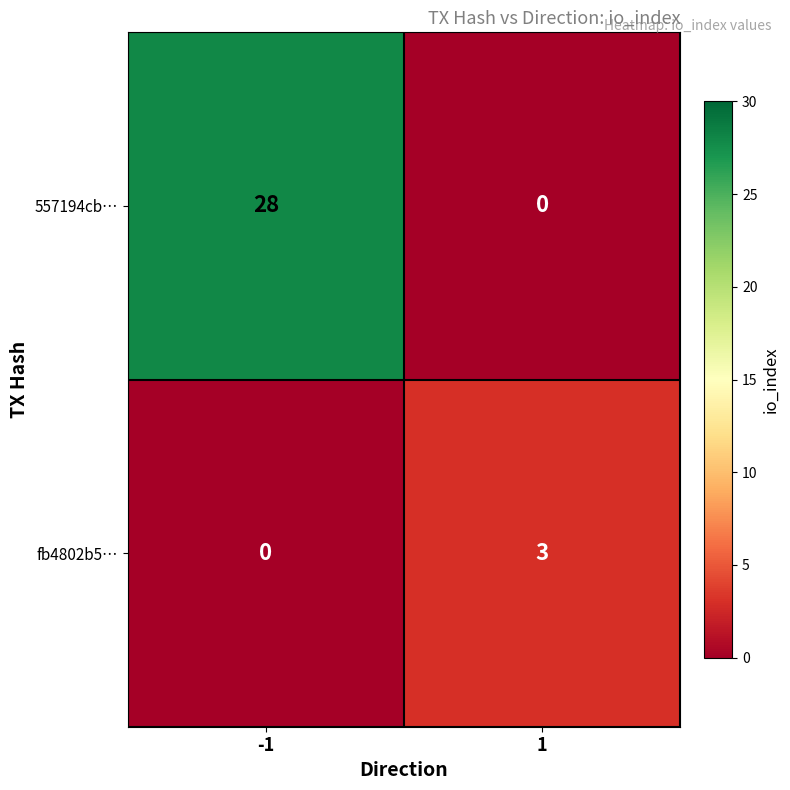

At which category is the sum across all series the highest?

-1